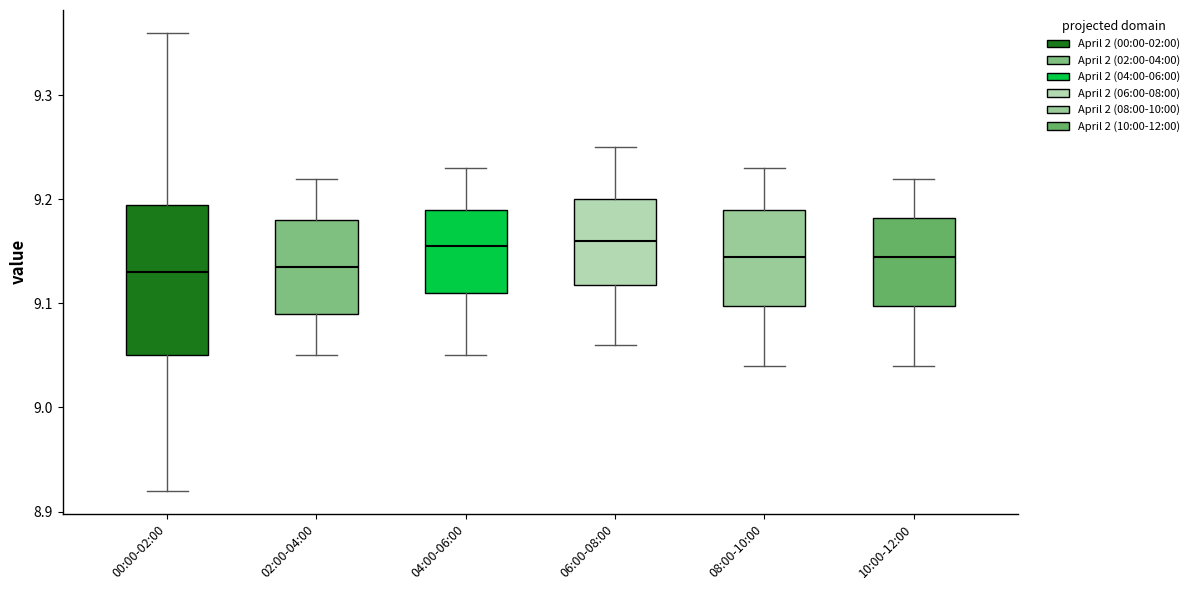

Reading left to right, transcribe this box plot: for each box, give where its median line is, the range the box spans, and where its two whiskers end, as read against the y-axis. The values are not printed on the chart, so give them approximately, as read against the axis.

00:00-02:00: median 9.13, box 9.05 to 9.20, whiskers 8.92 to 9.36
02:00-04:00: median 9.14, box 9.09 to 9.18, whiskers 9.05 to 9.22
04:00-06:00: median 9.16, box 9.11 to 9.19, whiskers 9.05 to 9.23
06:00-08:00: median 9.16, box 9.12 to 9.20, whiskers 9.06 to 9.25
08:00-10:00: median 9.15, box 9.10 to 9.19, whiskers 9.04 to 9.23
10:00-12:00: median 9.15, box 9.10 to 9.18, whiskers 9.04 to 9.22